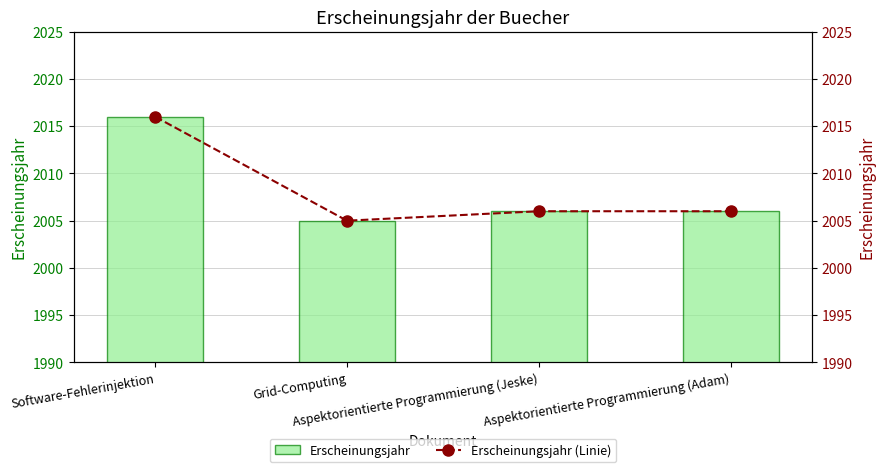

What position from the left is Grid-Computing?

2